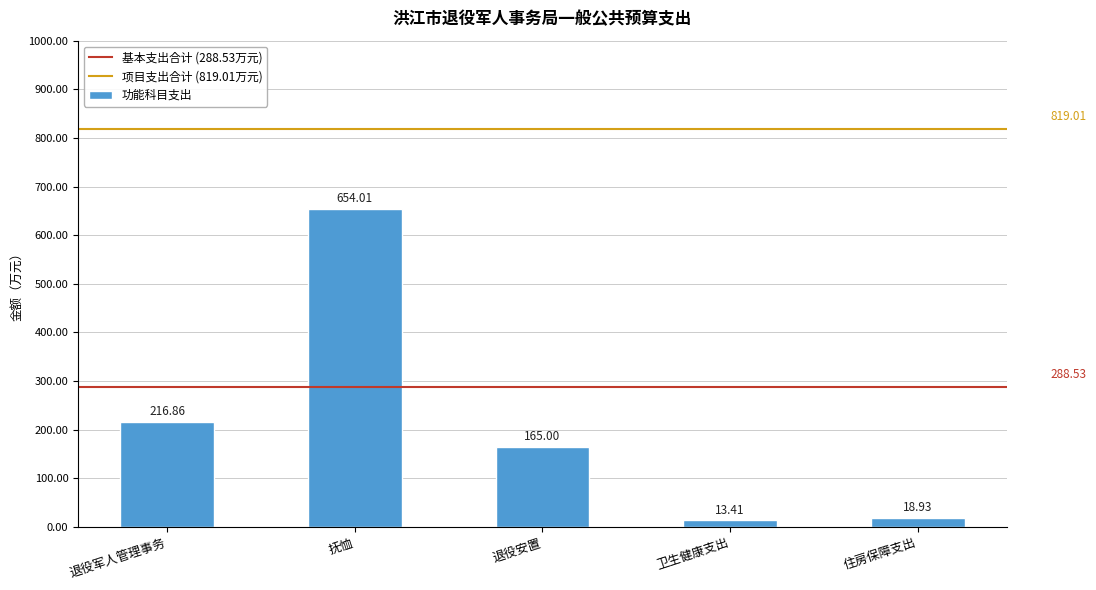

How many bars are there in total?

5